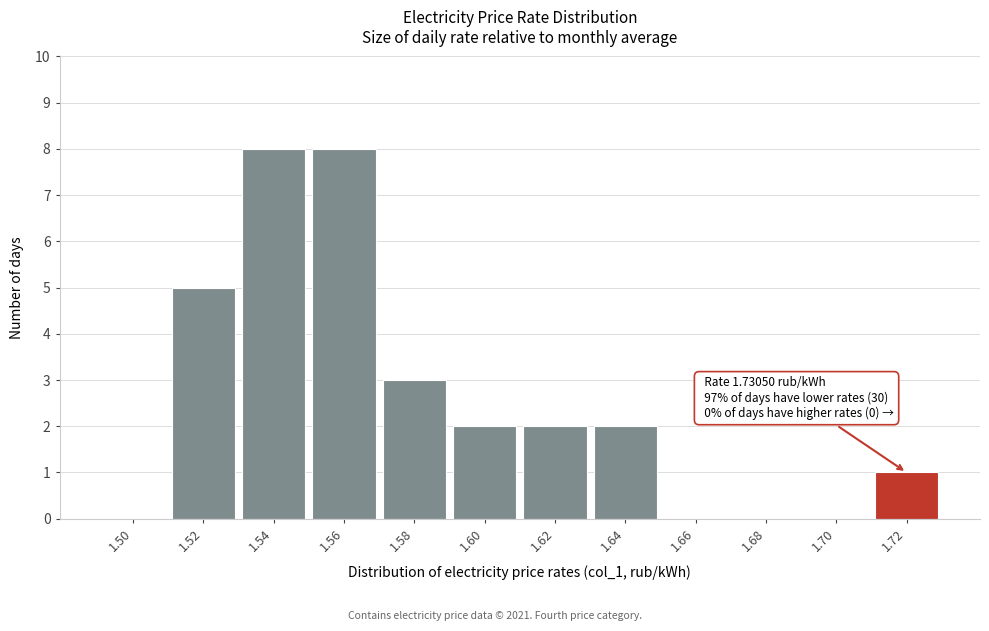

Reading left to right, what are all the values shown in this chart?

1.50=0	1.52=5	1.54=8	1.56=8	1.58=3	1.60=2	1.62=2	1.64=2	1.66=0	1.68=0	1.70=0	1.72=1